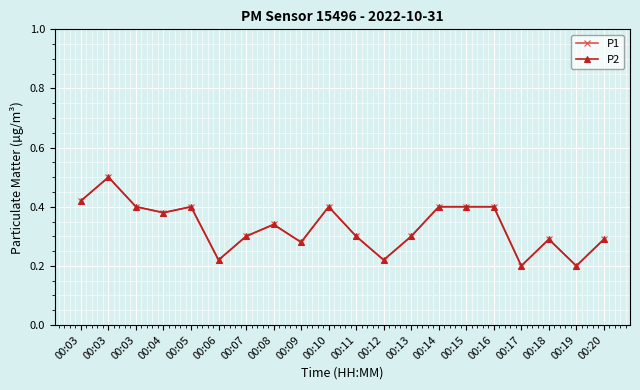

Reading right to left, list all the values displayed in this chart.

P1: 00:20=0.3	00:19=0.2	00:18=0.3	00:17=0.2	00:16=0.4	00:15=0.4	00:14=0.4	00:13=0.3	00:12=0.2	00:11=0.3	00:10=0.4	00:09=0.3	00:08=0.3	00:07=0.3	00:06=0.2	00:05=0.4	00:04=0.4	00:03=0.4	00:03=0.5	00:03=0.4
P2: 00:20=0.3	00:19=0.2	00:18=0.3	00:17=0.2	00:16=0.4	00:15=0.4	00:14=0.4	00:13=0.3	00:12=0.2	00:11=0.3	00:10=0.4	00:09=0.3	00:08=0.3	00:07=0.3	00:06=0.2	00:05=0.4	00:04=0.4	00:03=0.4	00:03=0.5	00:03=0.4